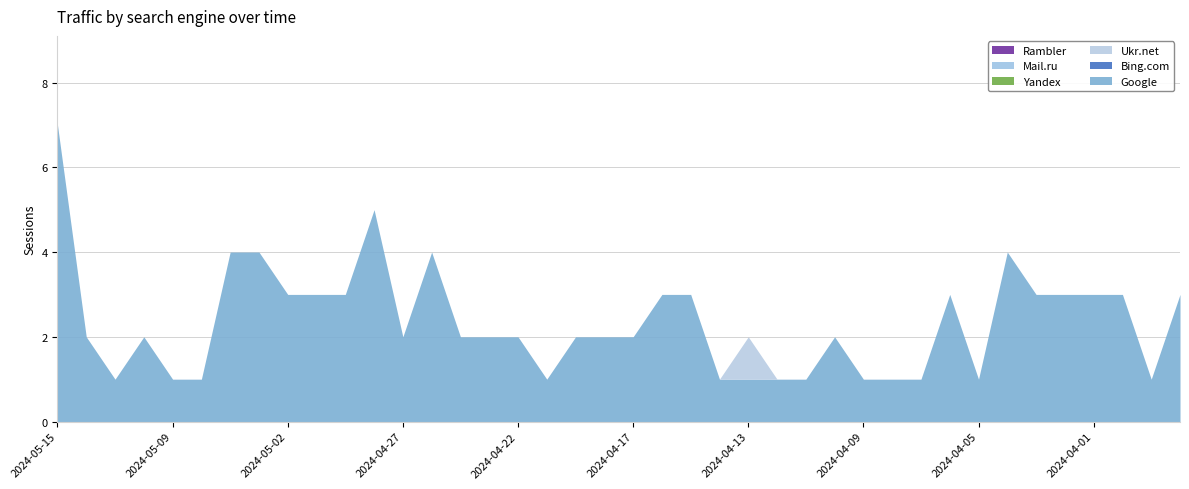

Which series changed the most between 2024-05-09 and 2024-04-16?

Google